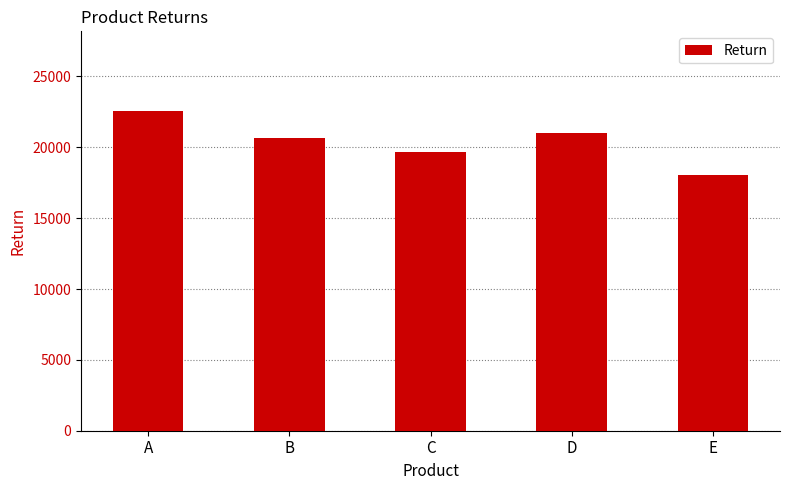

Does the chart contain stacked bars?

No